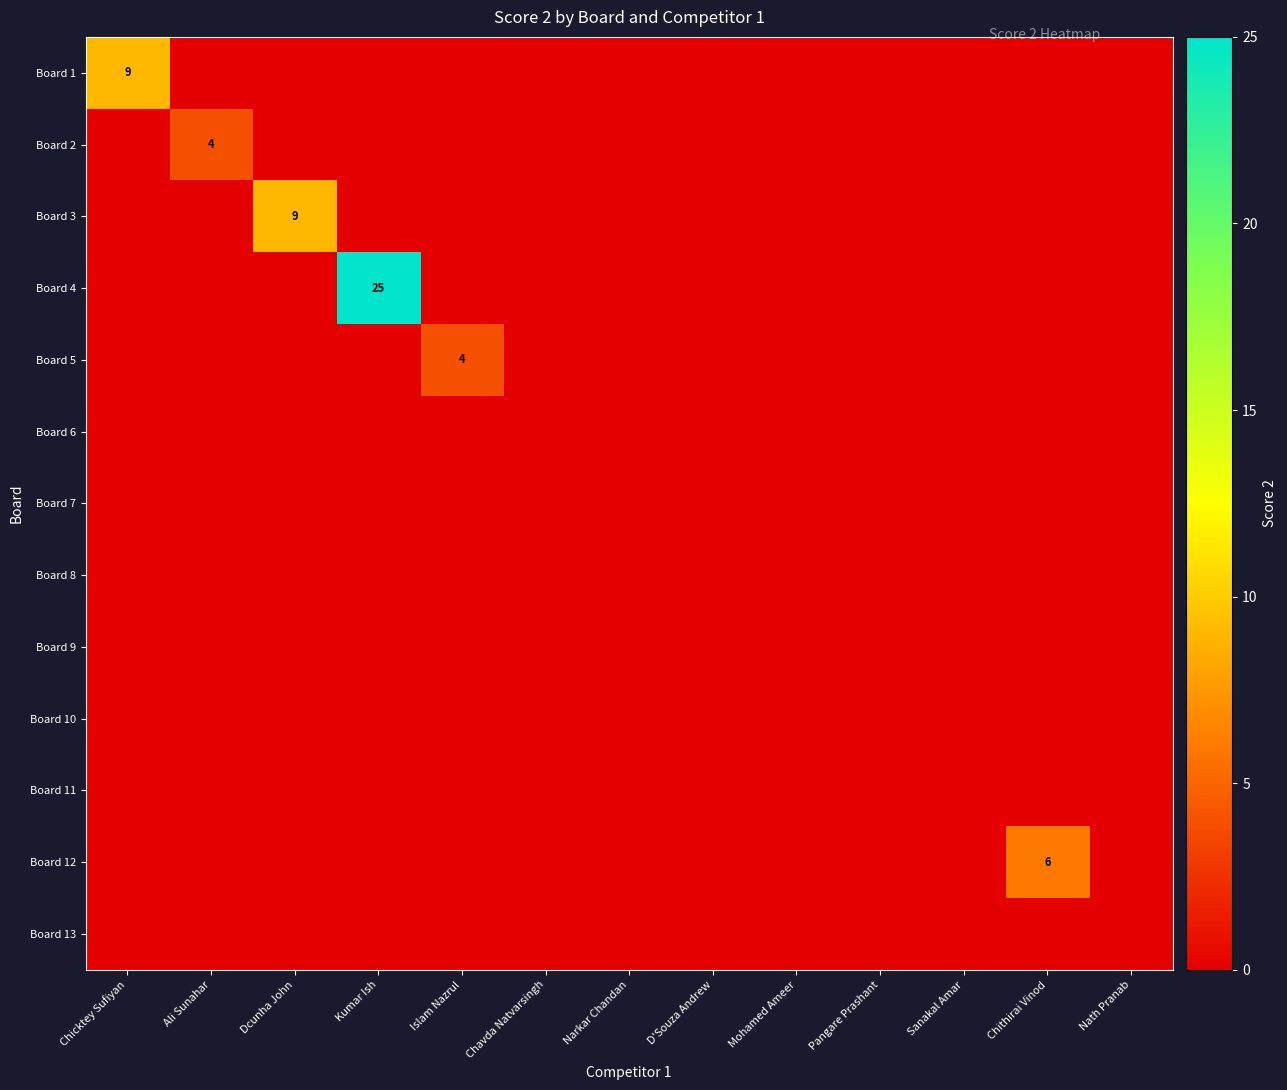

Which has a higher value, Pangare Prashant or D'Souza Andrew?

Pangare Prashant